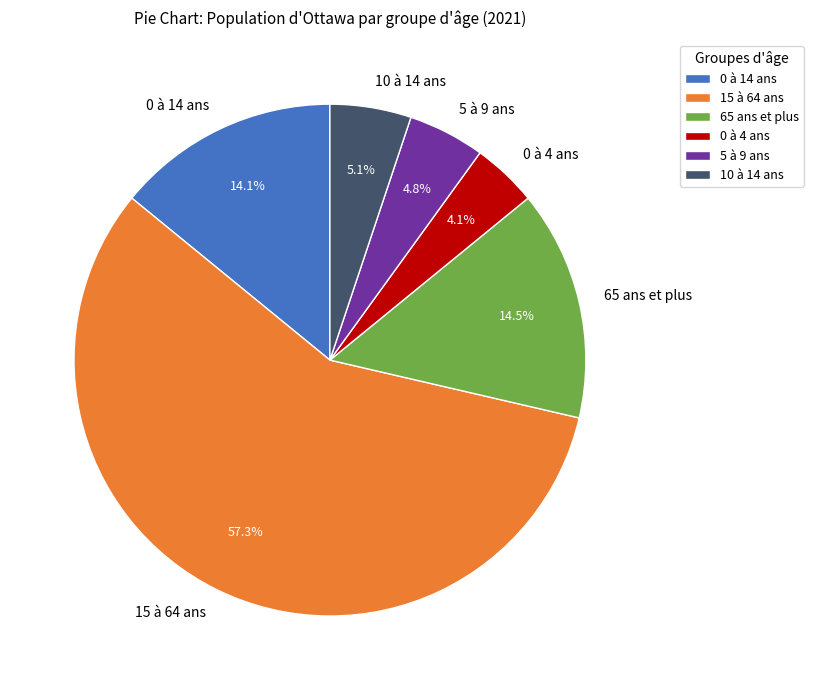

To the nearest percent, what percentage of the pie is 10 à 14 ans?

5%